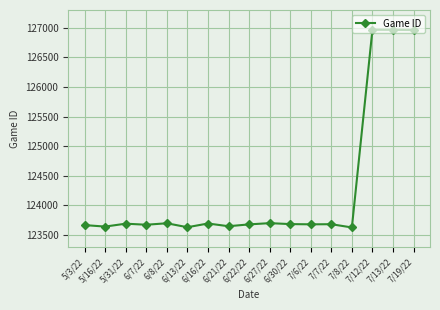

What is the difference between the maximum and minimum values?

3343